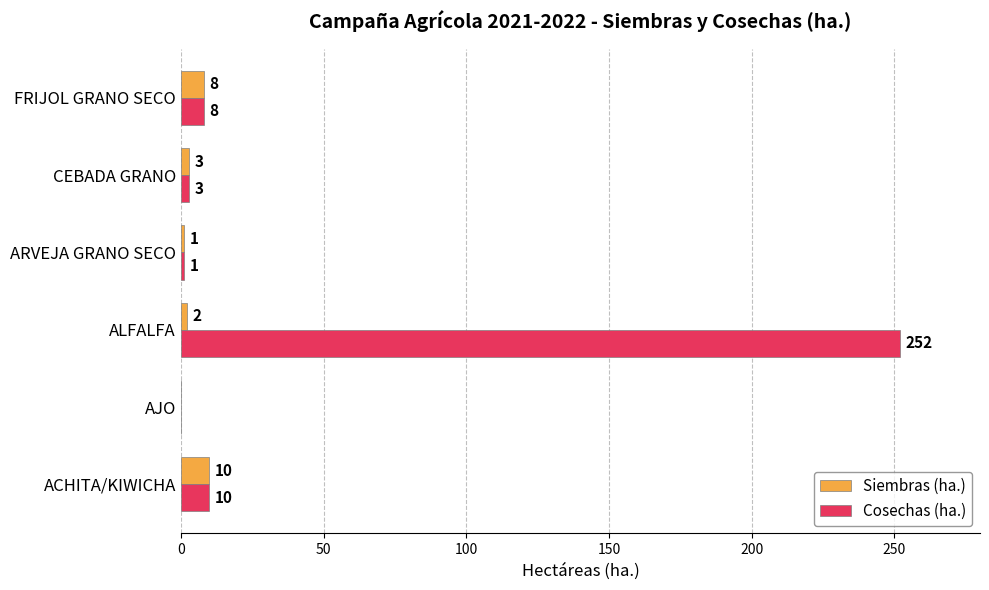

How many distinct data groups are displayed?

2